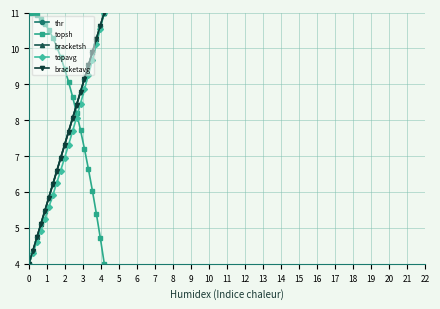

Is this an area chart (filled region under the line)?

No